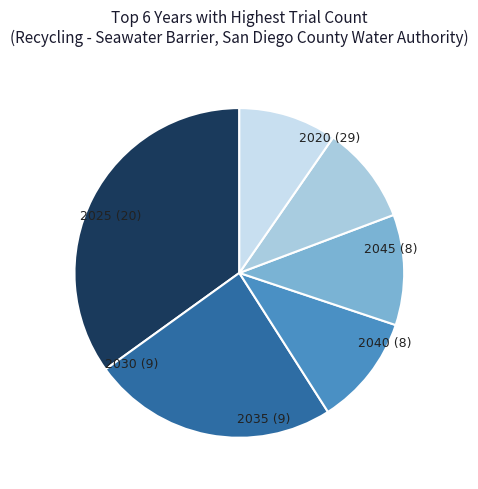

What is the smallest slice in the pie chart?

2040